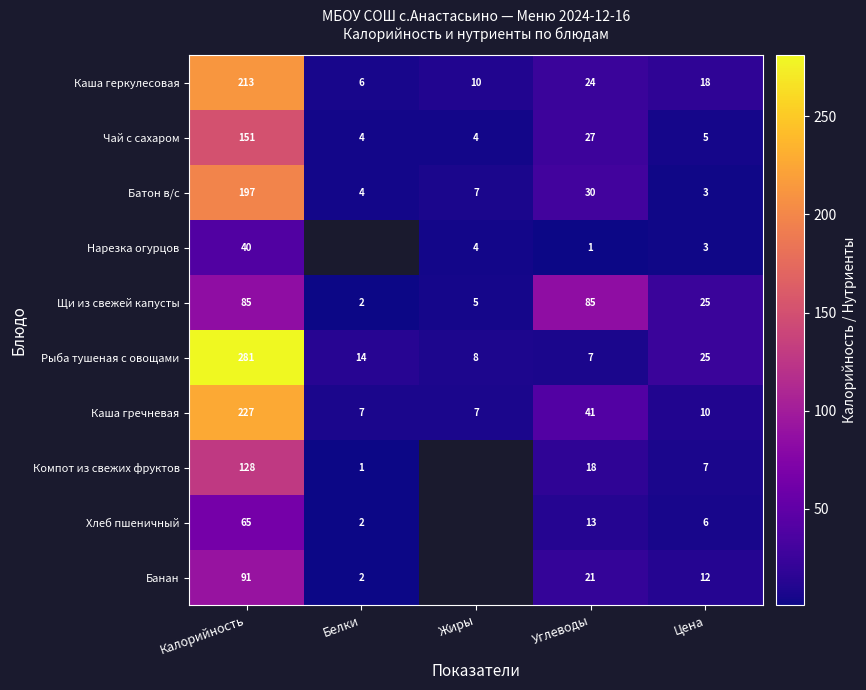

Where is Чай с сахаром nearest to the value 77?

Углеводы